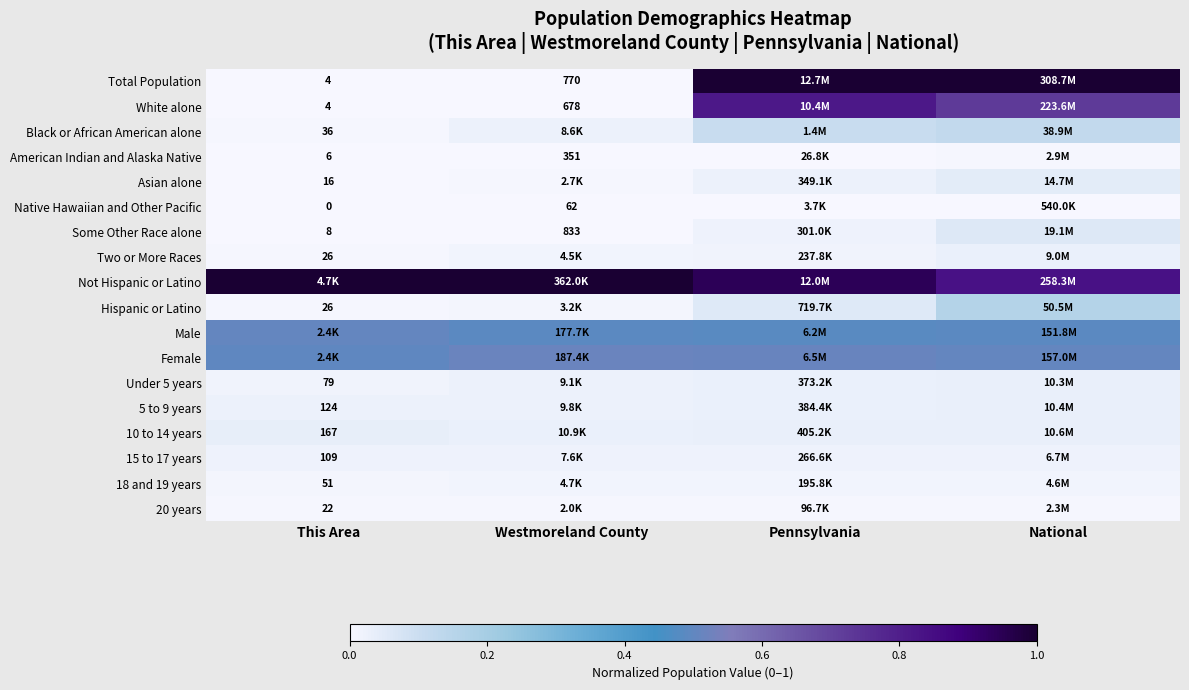

Between This Area and Pennsylvania, which series saw the biggest shift?

Total Population